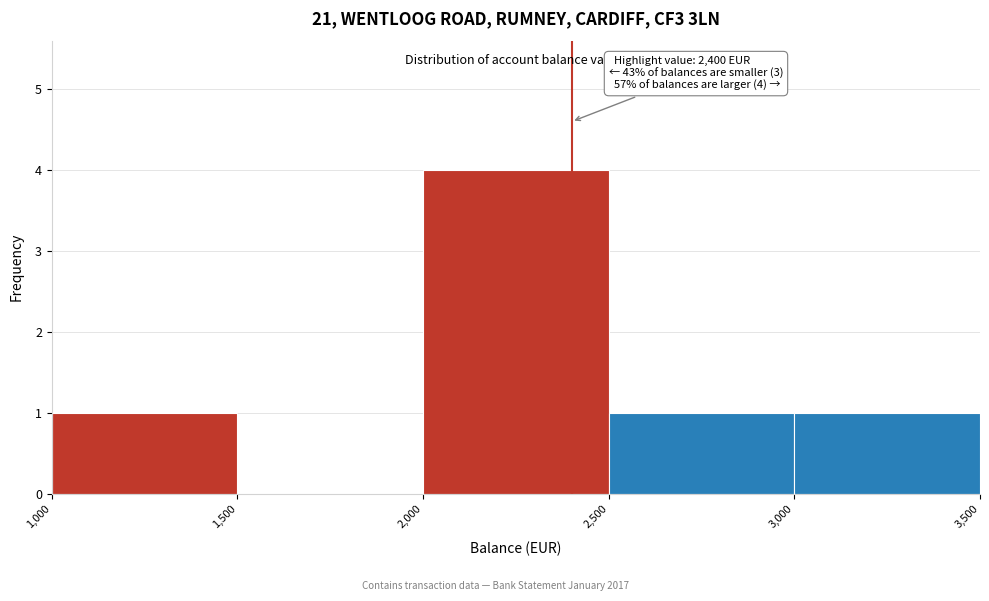

Which range on the x-axis has the tallest bar?

2,000 to 2,500